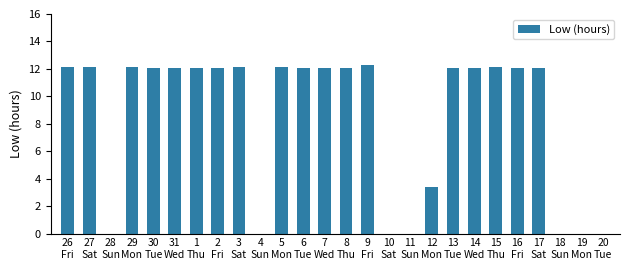

Where is the data nearest to the value 6?

12
Mon